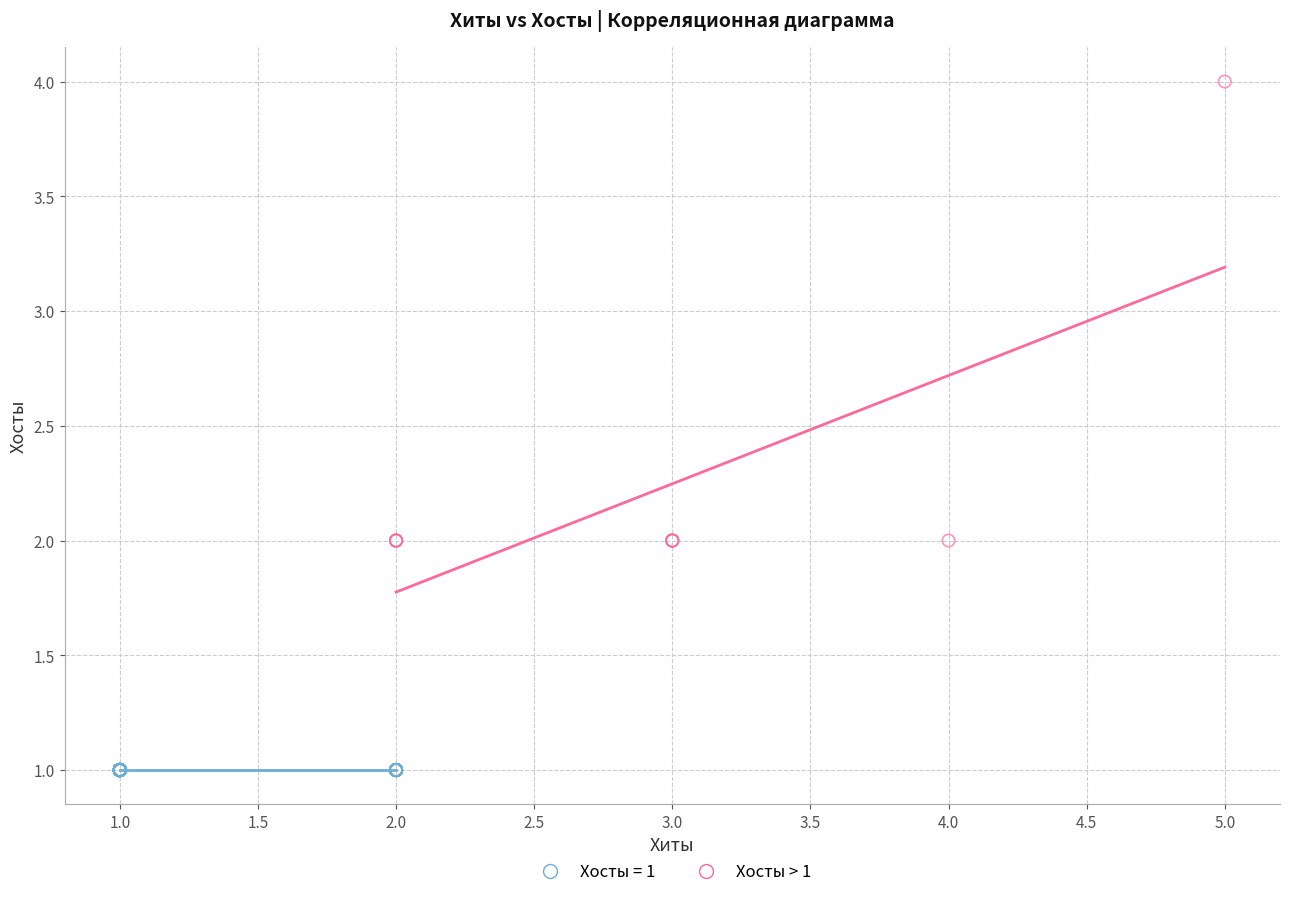

Which series contains the highest Y value?

Хосты > 1